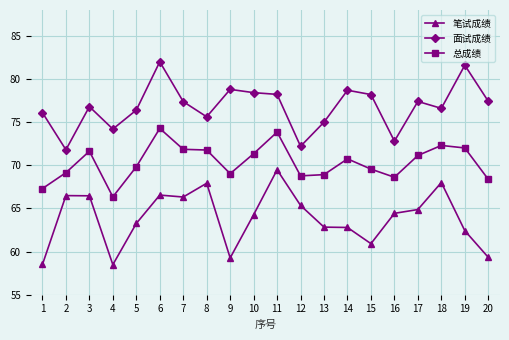

Where is the first local minimum for 面试成绩?

2